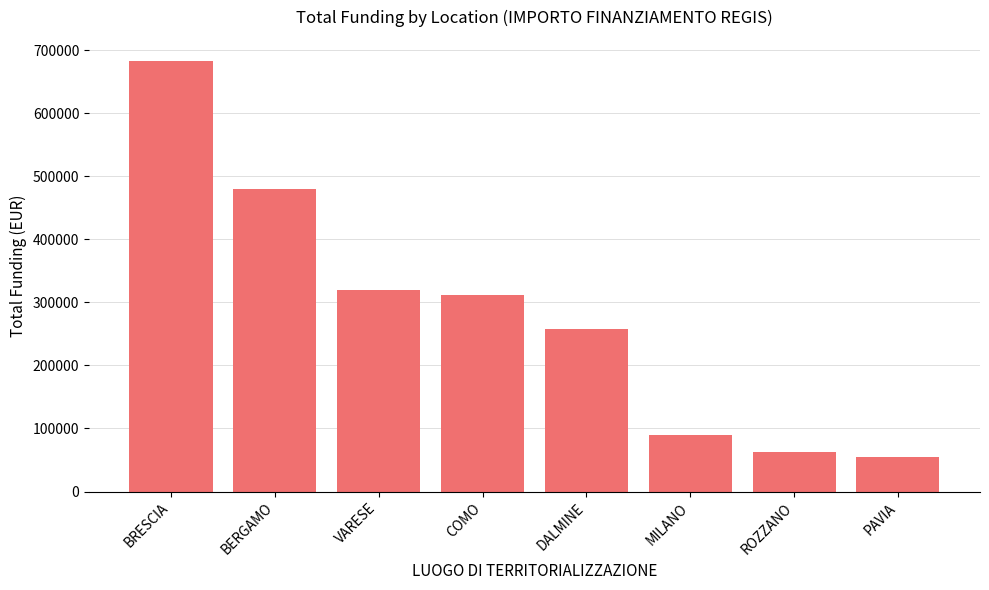

Which has a higher value, PAVIA or ROZZANO?

ROZZANO